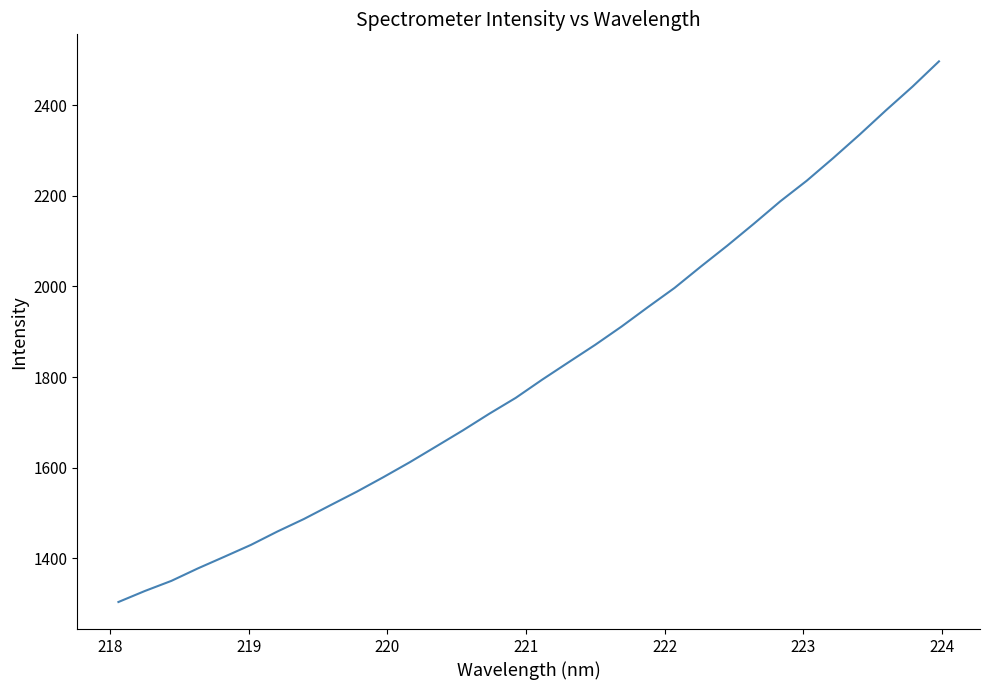

What is the difference between the maximum and minimum values?

1192.5